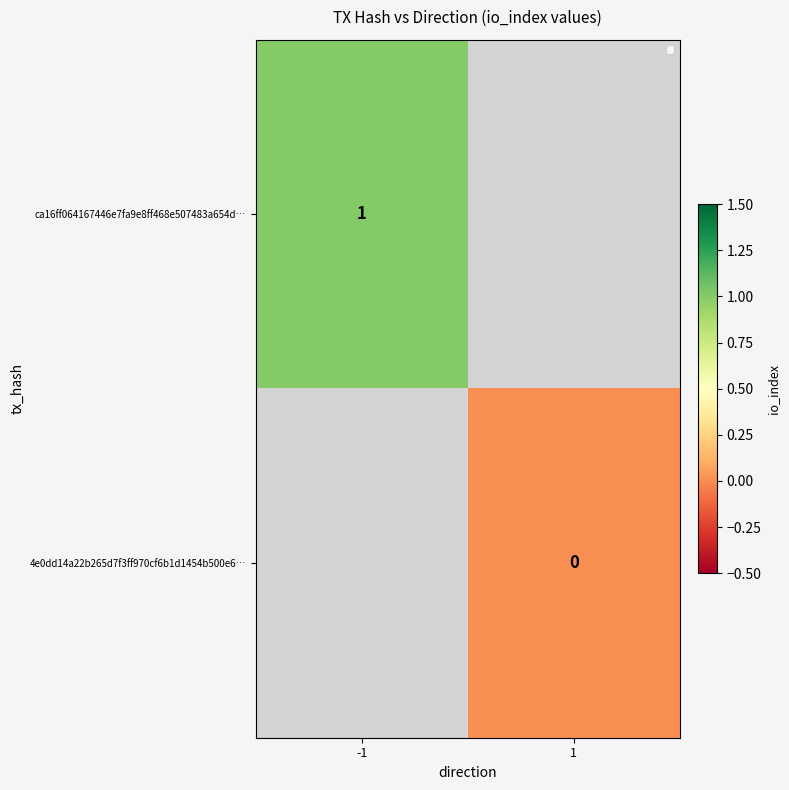

How many data points does each series have?

2